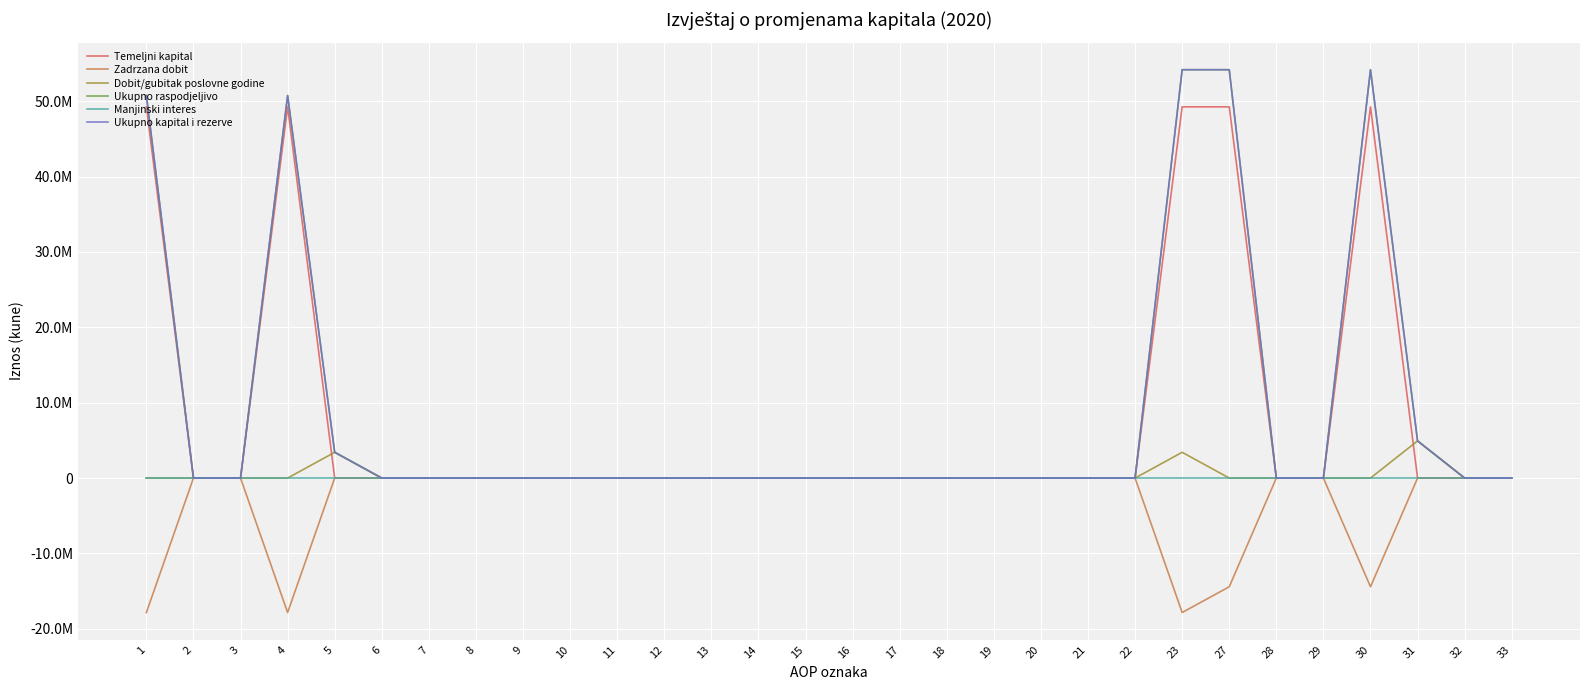

Between 18 and 15, which is larger?

18